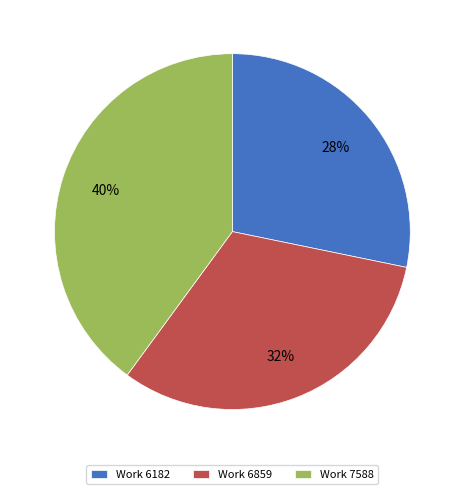

Count the number of slices in the pie.

3